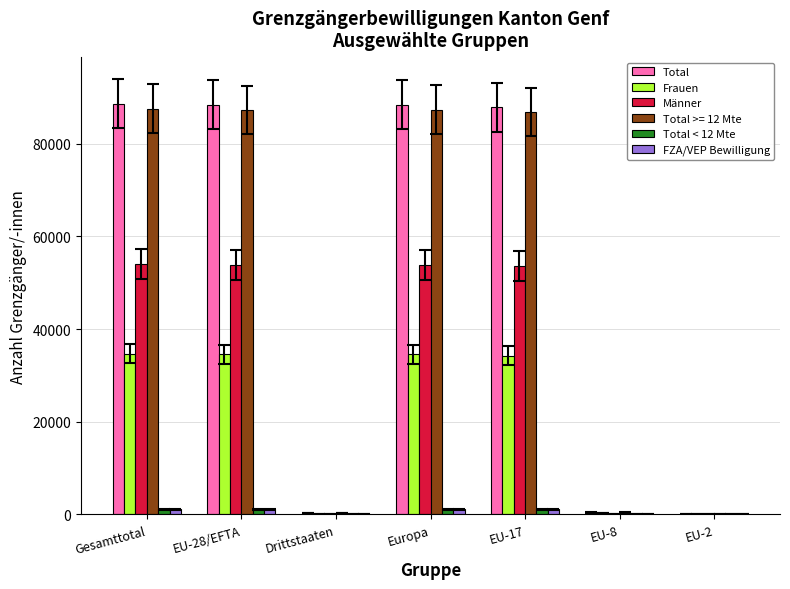

Is it true that Total equals 88419 at Europa?

True